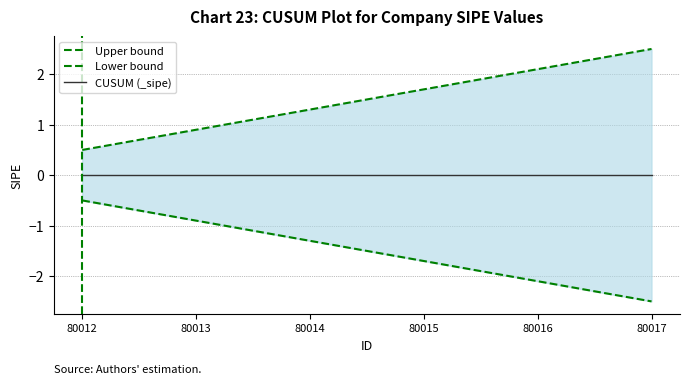

True or false: Lower bound and Upper bound intersect in this chart.

False